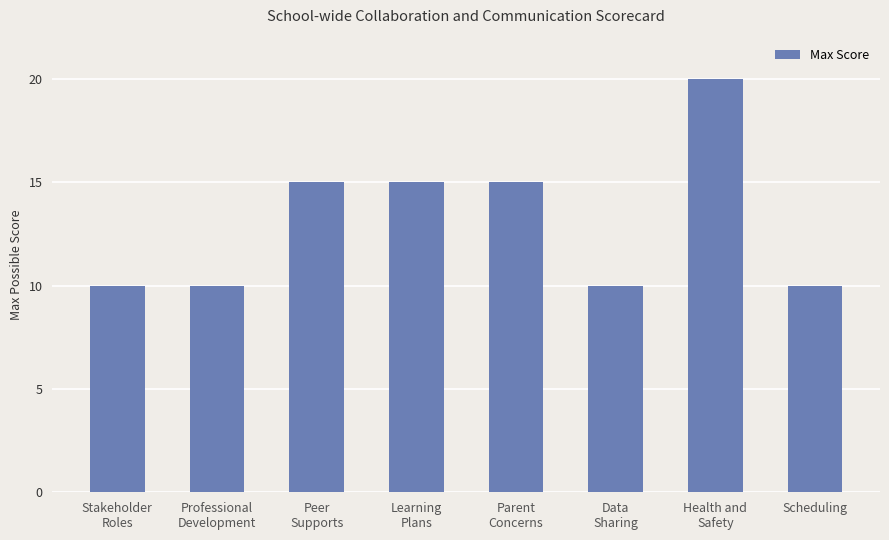

What is the difference between the maximum and minimum values?

10